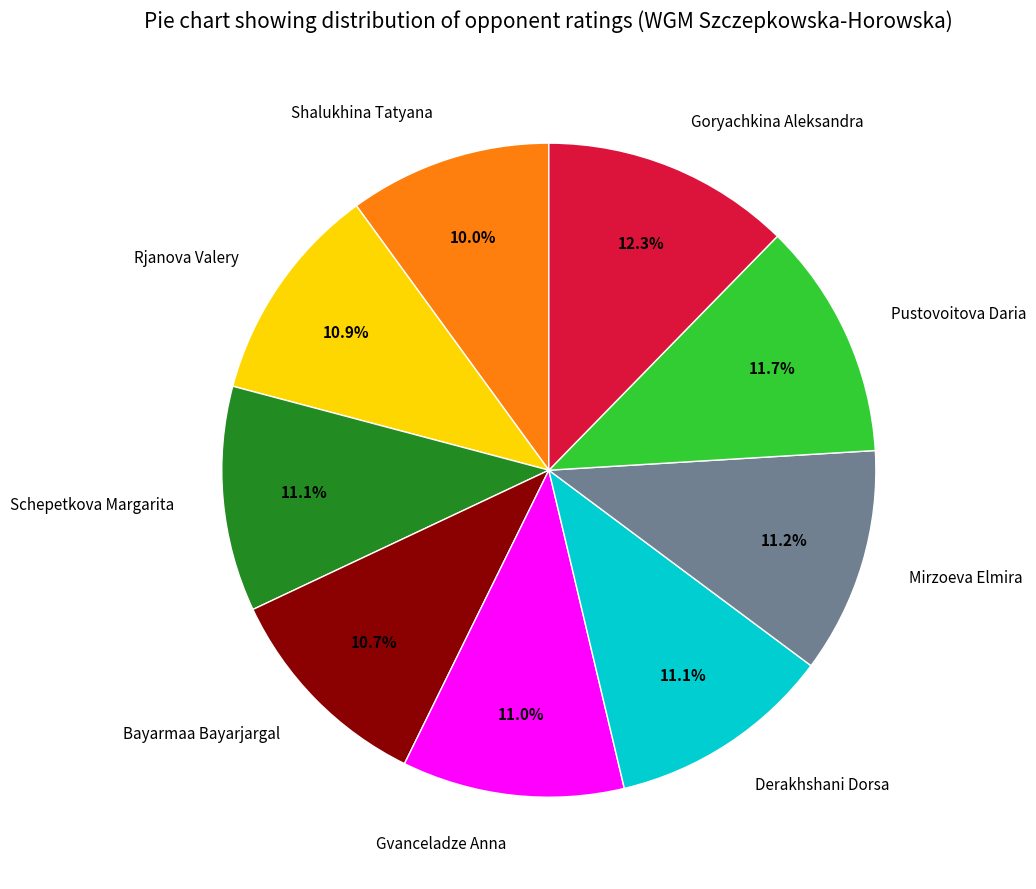

Does any single category account for the majority?

No